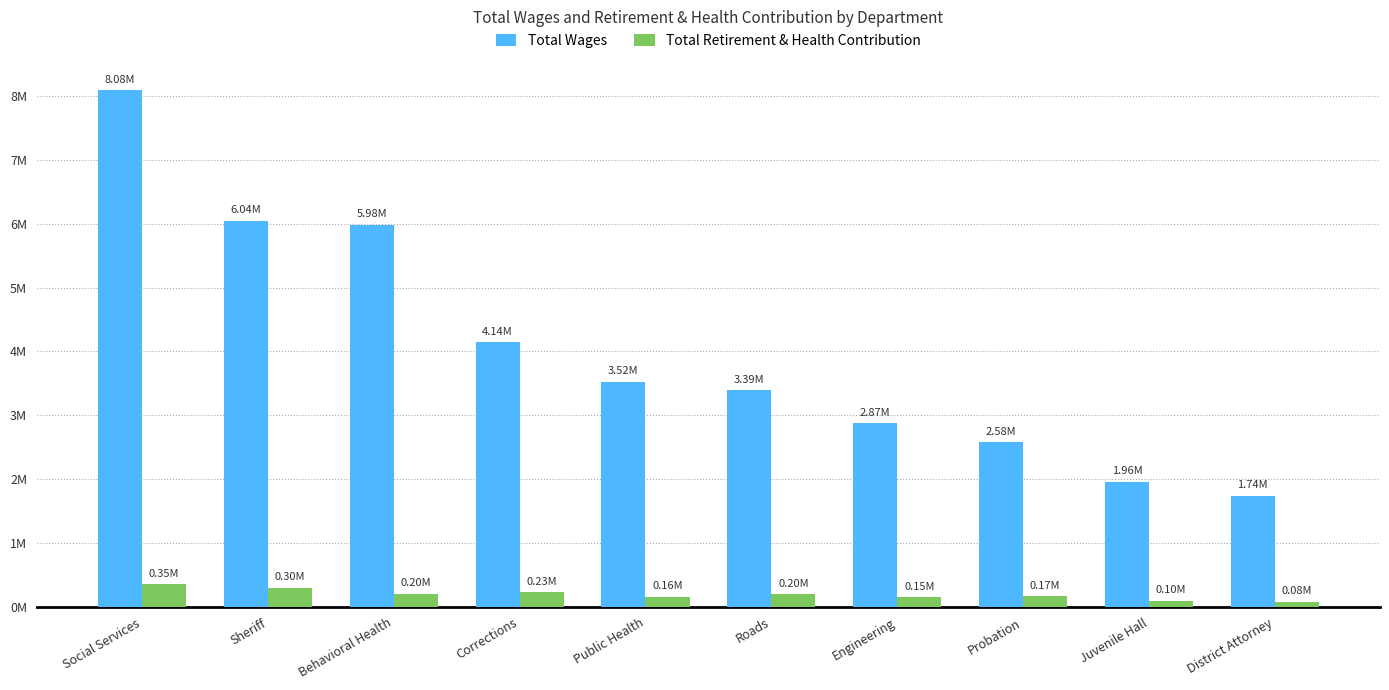

Which label corresponds to the smallest value in the chart?

District Attorney